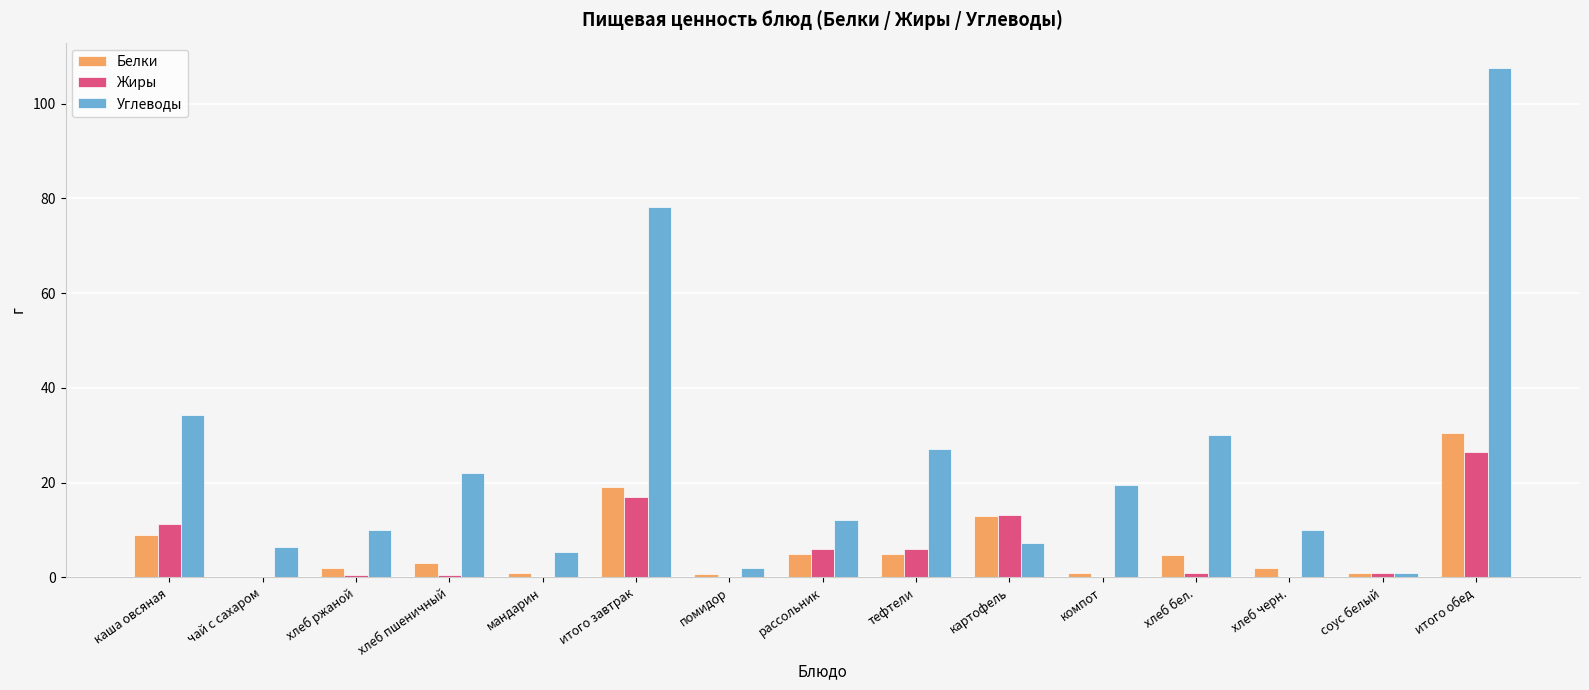

Where does the Белки series first go above 3?

каша овсяная